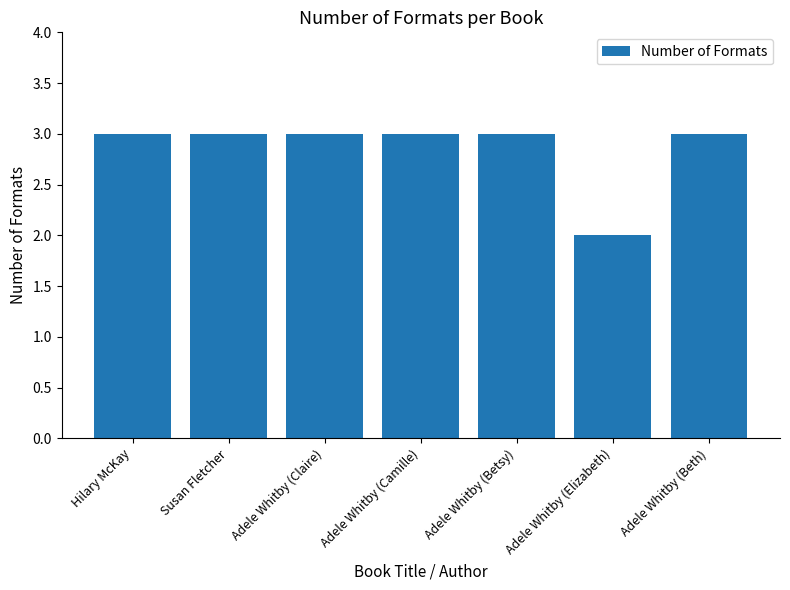

True or false: the data shows 5 at Susan Fletcher.

False